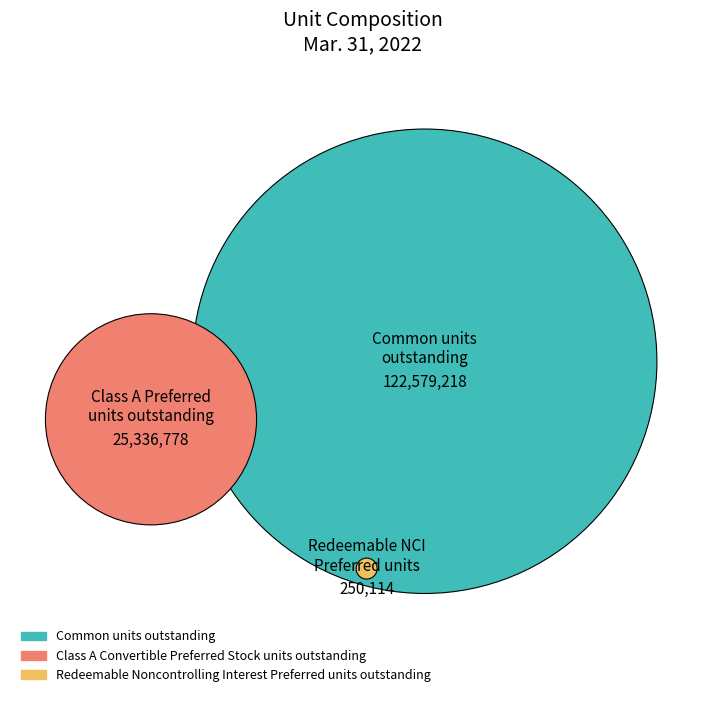

Is the sum of Common units outstanding and Class A Convertible Preferred Stock units outstanding greater than half?

Yes